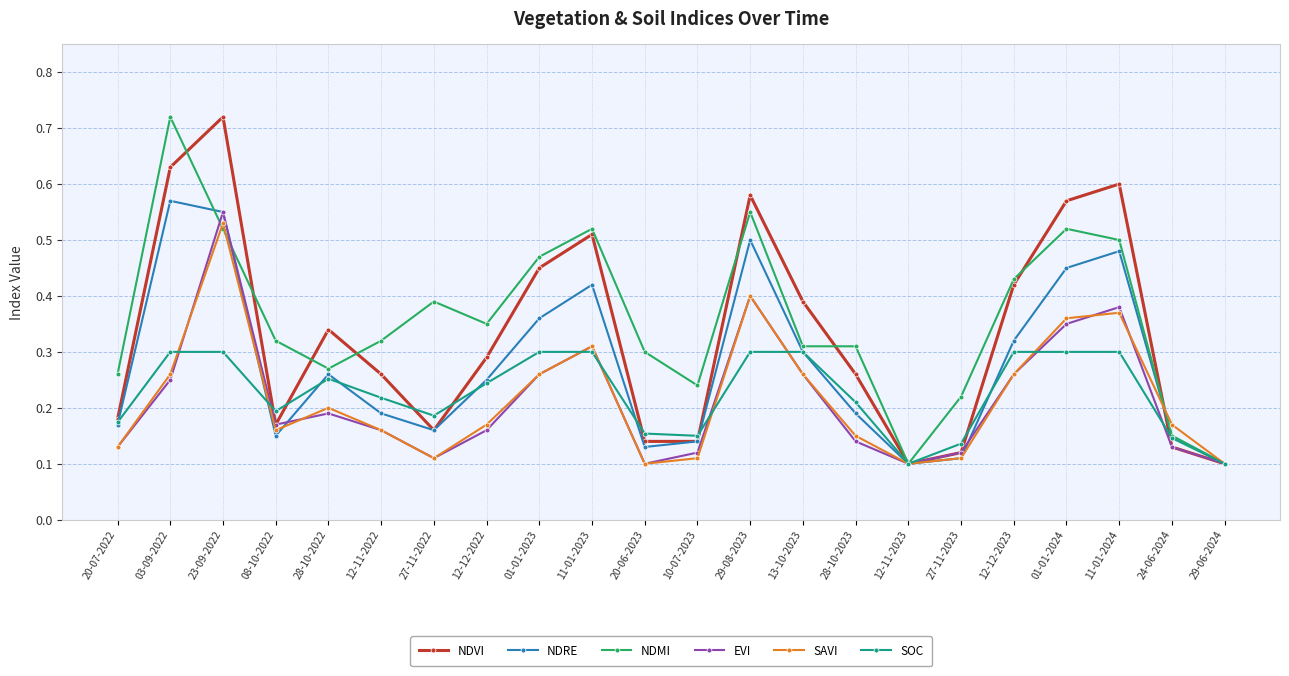

Count the EVI values in the range 0 to 1.

22